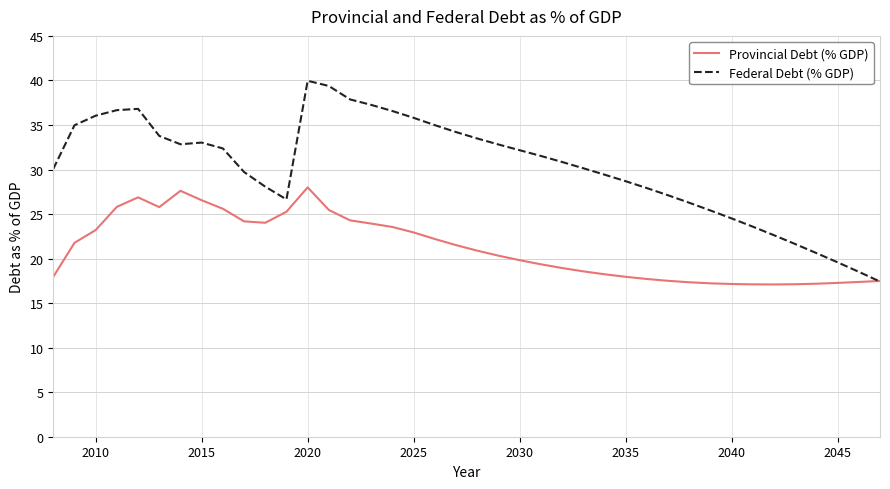

Which series has the largest total across all categories?

Federal Debt (% GDP)